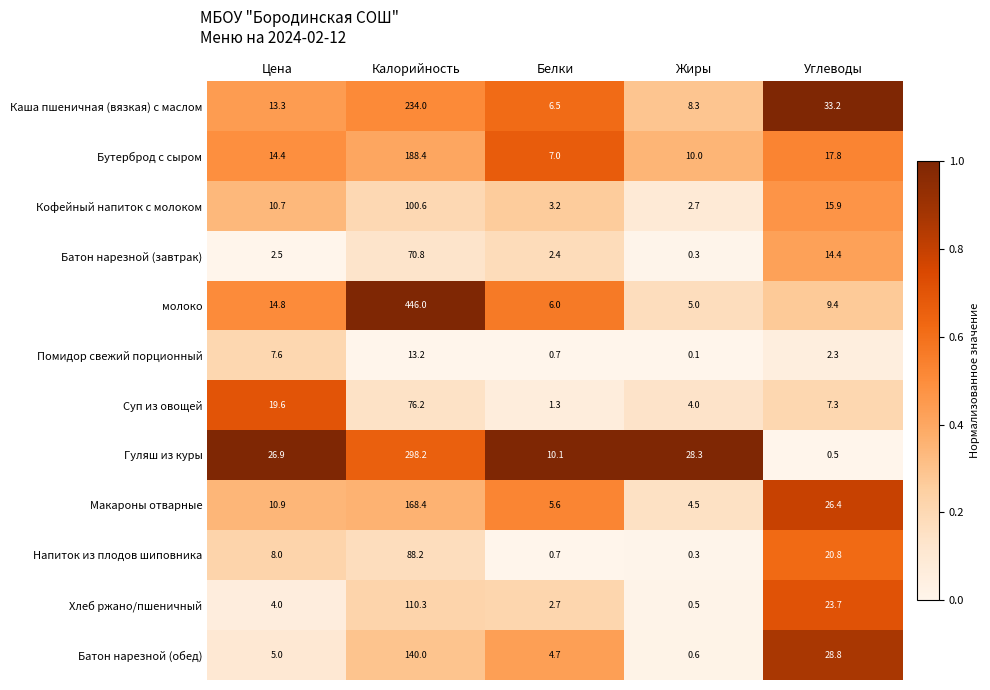

Rank the series at Калорийность from lowest to highest value.

Помидор свежий порционный, Батон нарезной (завтрак), Суп из овощей, Напиток из плодов шиповника, Кофейный напиток с молоком, Хлеб ржано/пшеничный, Батон нарезной (обед), Макароны отварные, Бутерброд с сыром, Каша пшеничная (вязкая) с маслом, Гуляш из куры, молоко